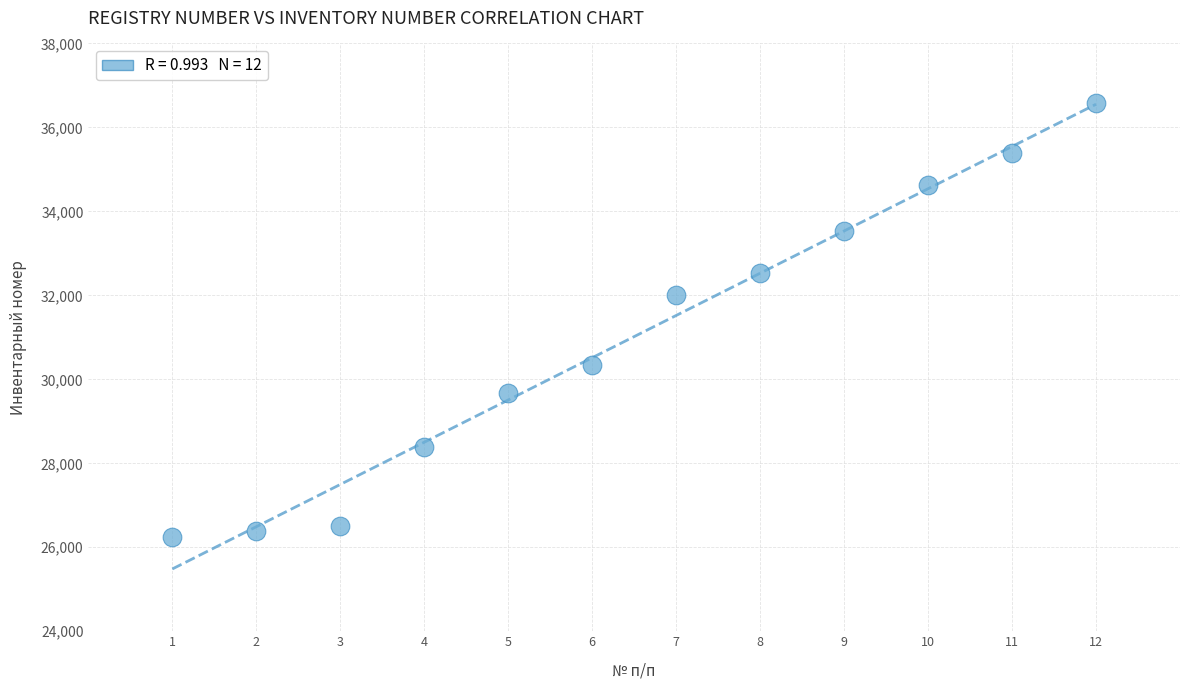

What Y value in the scatter plot is closest to 31407?

32013